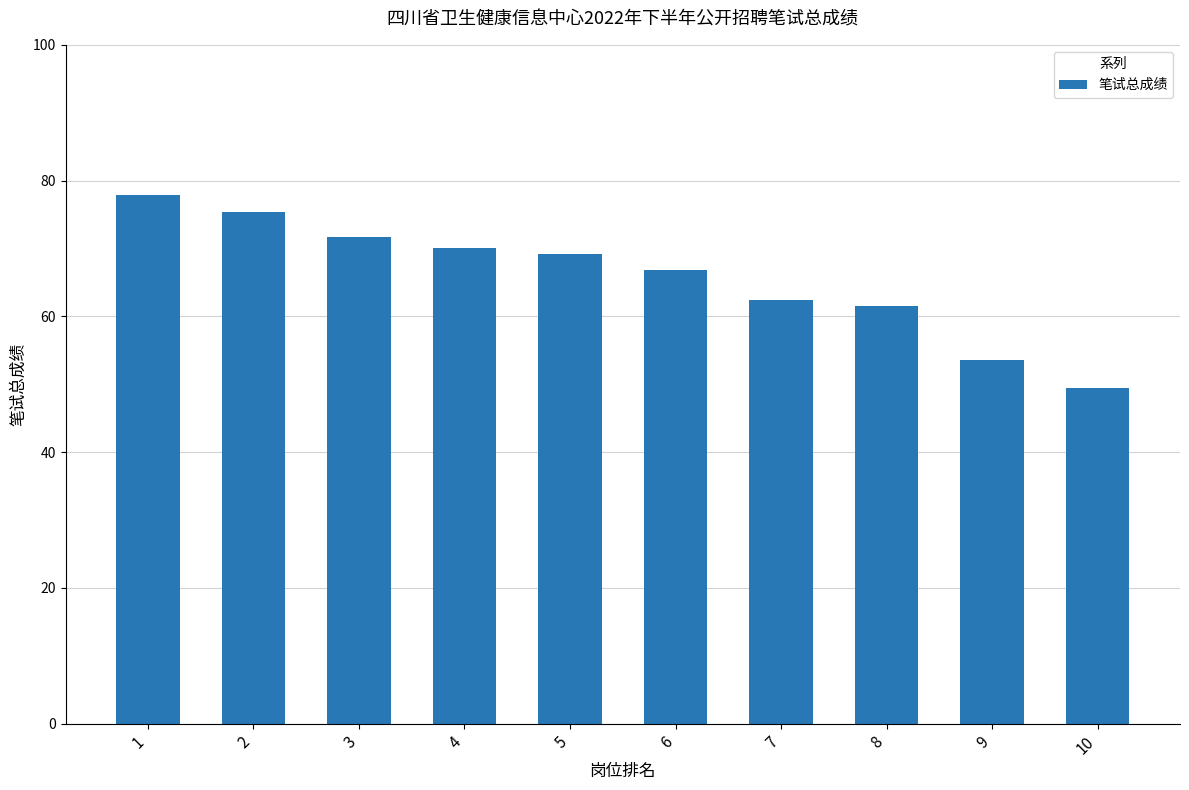

What is the average value?

65.8